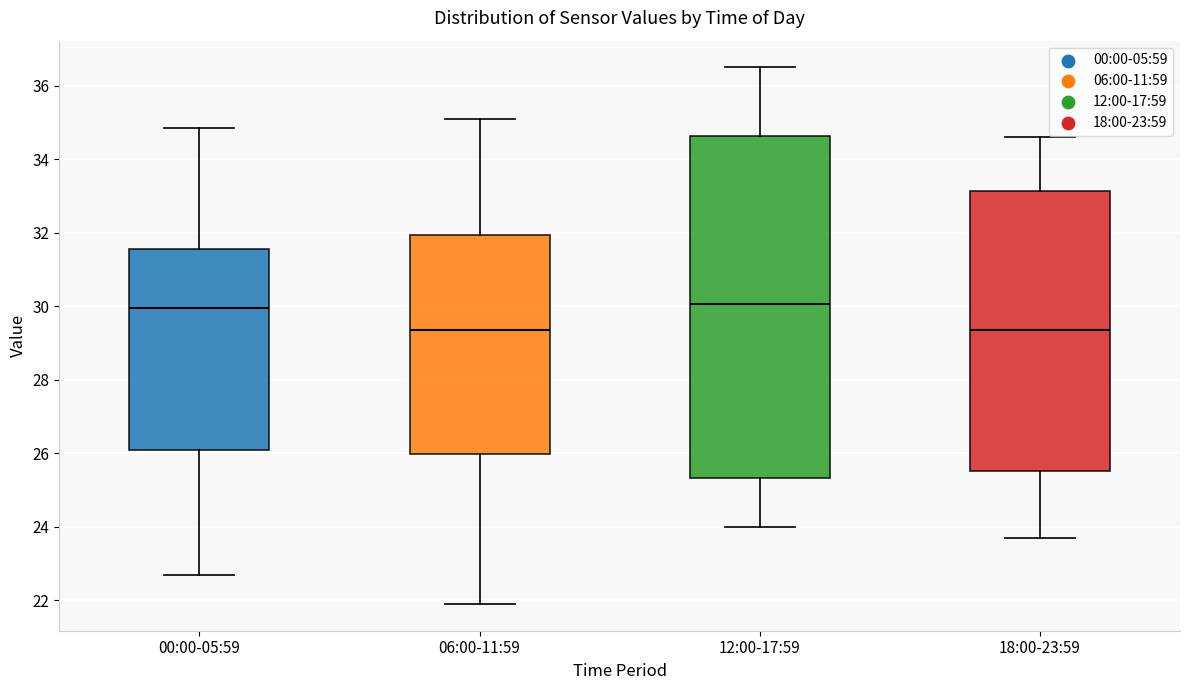

Which box is the tallest, from its lower edge to its upper edge?

12:00-17:59